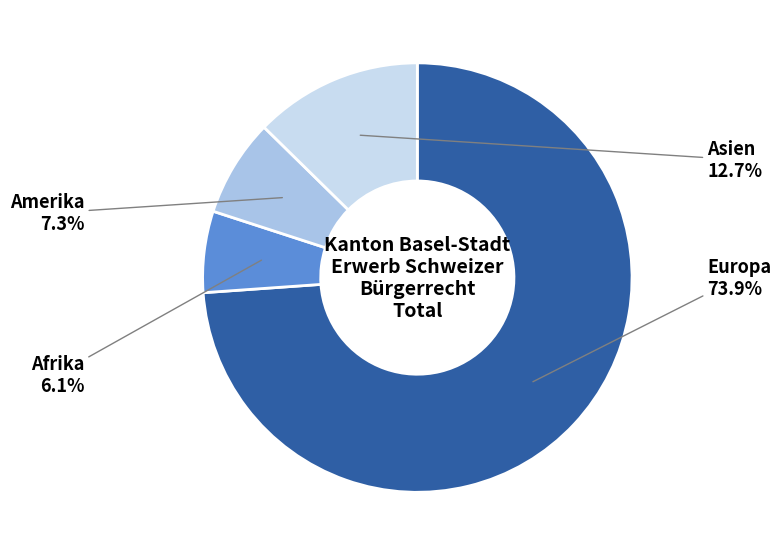

Which slice is the largest?

Europa